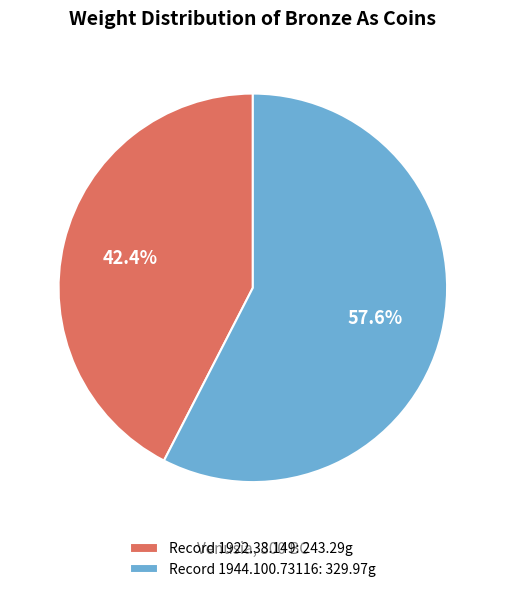

What is the largest slice in the pie chart?

Record 1944.100.73116: 329.97g